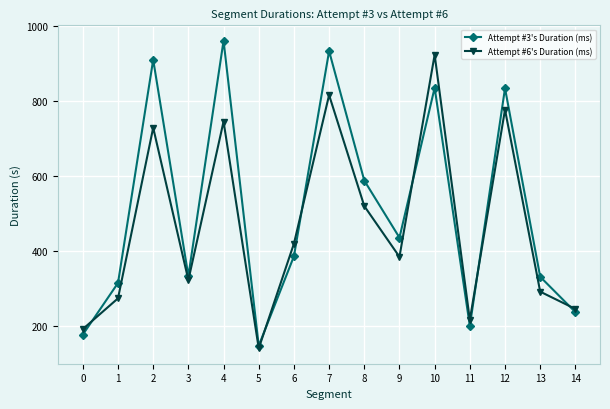

What is the sum of all Attempt #3's Duration (ms) values?

7622.7